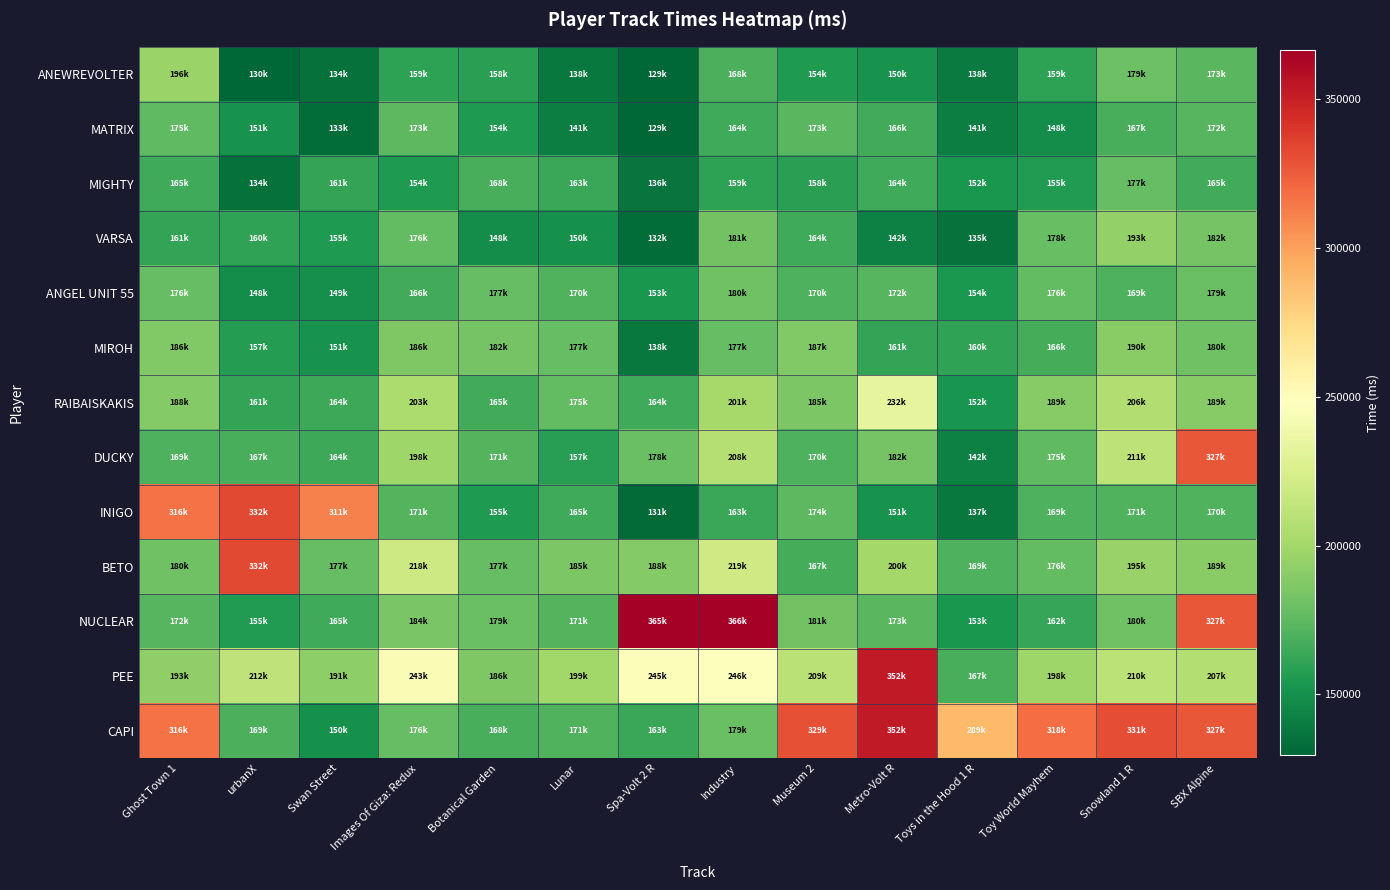

At which category is the sum across all series the highest?

SBX Alpine